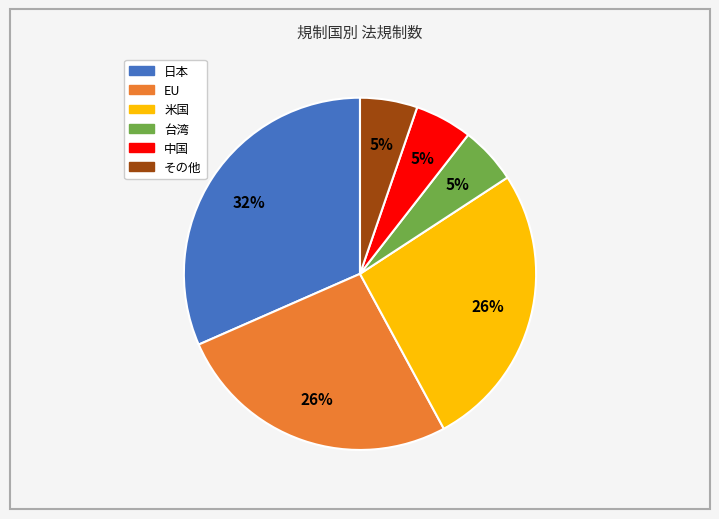

Approximately how many times larger is the value at 中国 compared to 日本?

0.2